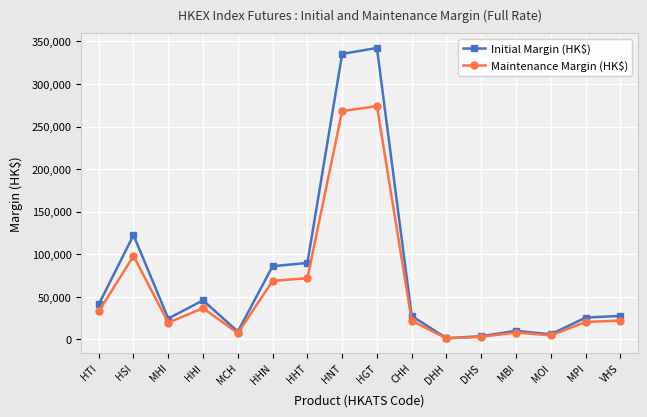

Which series has the largest total across all categories?

Initial Margin (HK$)